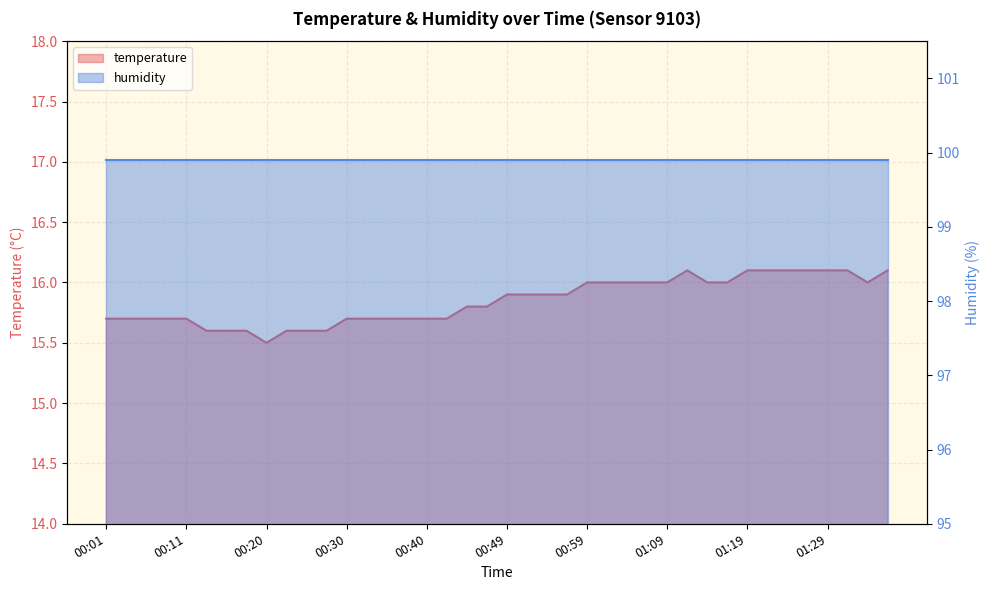

What position from the left is 00:18?

8